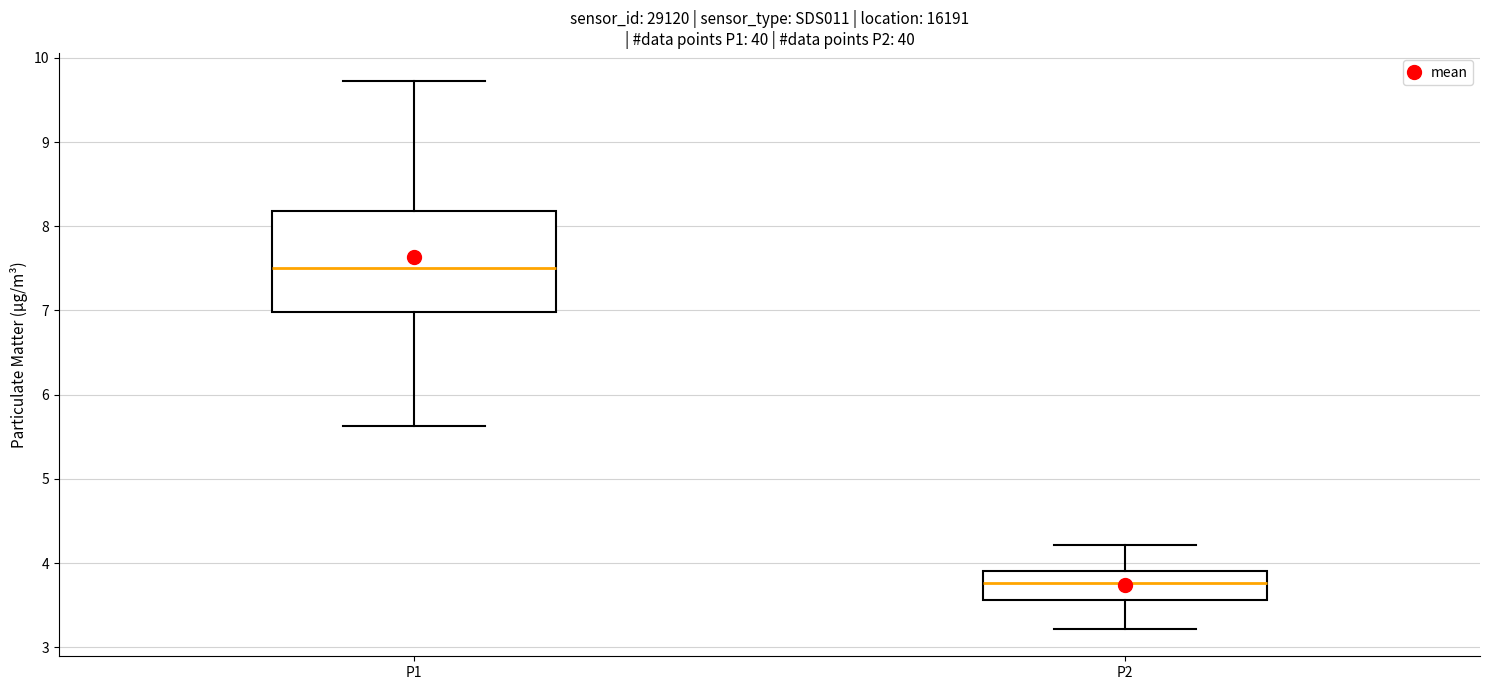

Reading left to right, read every box against the y-axis: the position of its median line, the range the box covers, and the ends of its whiskers. The values are not printed on the chart, so give them approximately, as read against the axis.

P1: median 7.5, box 7.0 to 8.2, whiskers 5.6 to 9.7
P2: median 3.8, box 3.6 to 3.9, whiskers 3.2 to 4.2